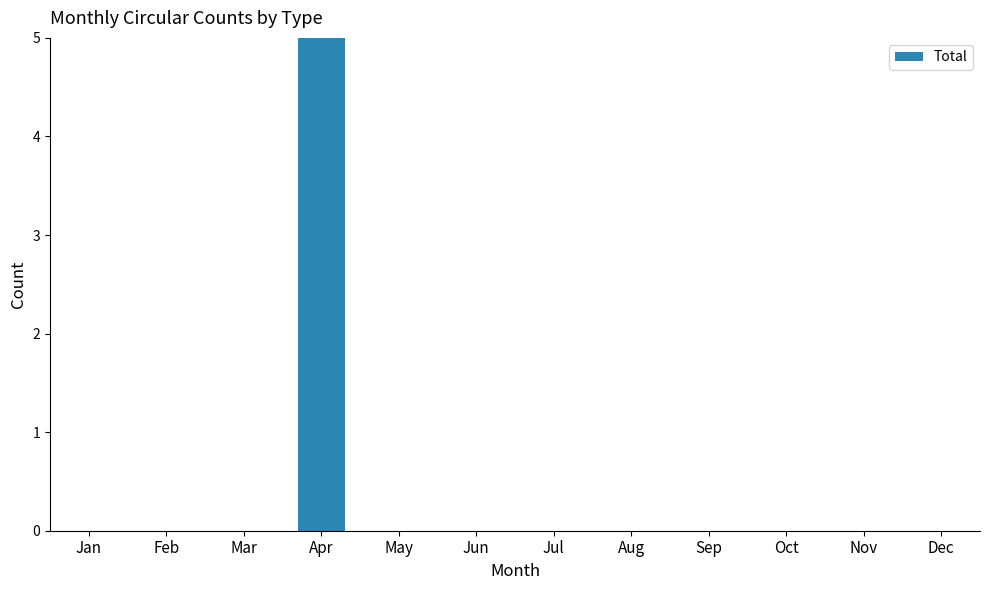

What is the sum of all values?

5